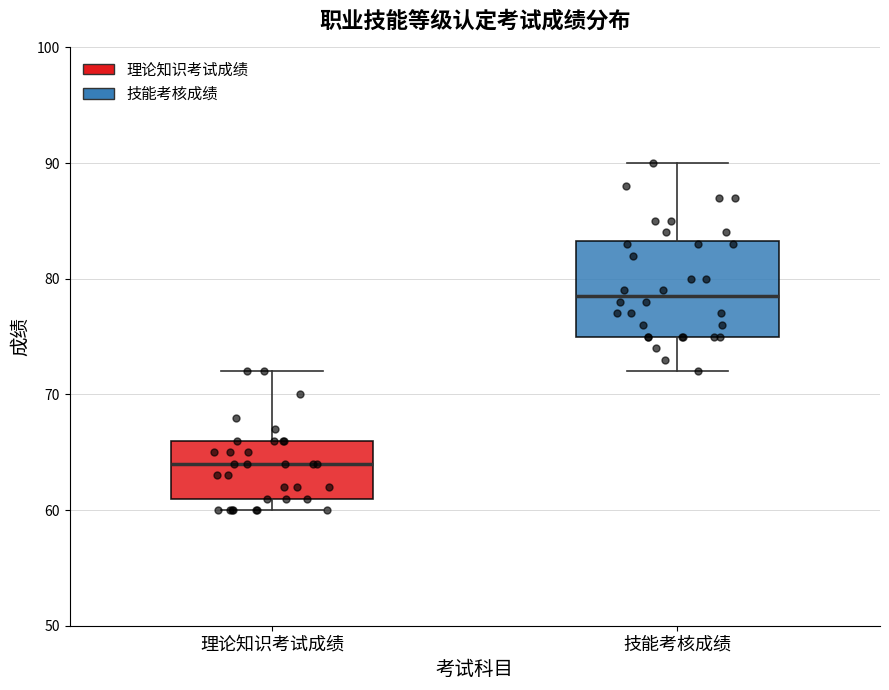

Which box has the lowest median line?

理论知识考试成绩